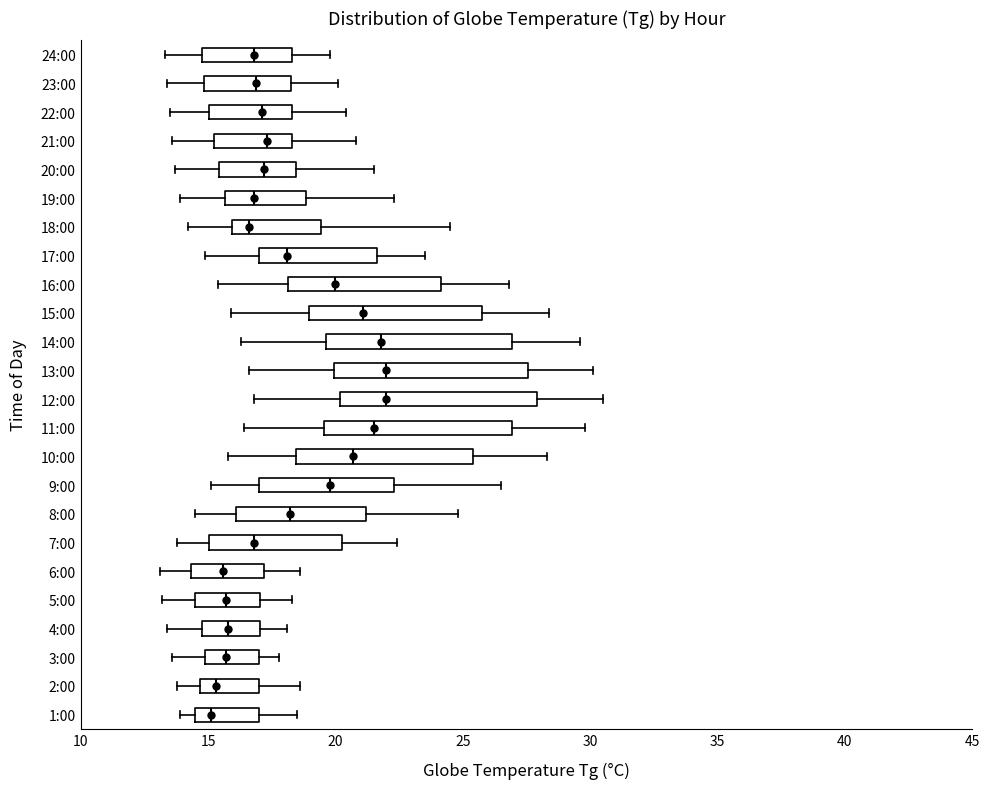

Reading bottom to top, transcribe this box plot: for each box, give where its median line is, the range the box spans, and where its two whiskers end, as read against the x-axis. The values are not printed on the chart, so give them approximately, as read against the axis.

1:00: median 15.0, box 14.5 to 17.0, whiskers 14.0 to 18.5
2:00: median 15.5, box 14.5 to 17.0, whiskers 14.0 to 18.5
3:00: median 15.5, box 15.0 to 17.0, whiskers 13.5 to 18.0
4:00: median 16.0, box 15.0 to 17.0, whiskers 13.5 to 18.0
5:00: median 15.5, box 14.5 to 17.0, whiskers 13.0 to 18.5
6:00: median 15.5, box 14.5 to 17.0, whiskers 13.0 to 18.5
7:00: median 17.0, box 15.0 to 20.5, whiskers 14.0 to 22.5
8:00: median 18.0, box 16.0 to 21.0, whiskers 14.5 to 25.0
9:00: median 20.0, box 17.0 to 22.5, whiskers 15.0 to 26.5
10:00: median 20.5, box 18.5 to 25.5, whiskers 16.0 to 28.5
11:00: median 21.5, box 19.5 to 27.0, whiskers 16.5 to 30.0
12:00: median 22.0, box 20.0 to 28.0, whiskers 17.0 to 30.5
13:00: median 22.0, box 20.0 to 27.5, whiskers 16.5 to 30.0
14:00: median 22.0, box 19.5 to 27.0, whiskers 16.5 to 29.5
15:00: median 21.0, box 19.0 to 26.0, whiskers 16.0 to 28.5
16:00: median 20.0, box 18.0 to 24.0, whiskers 15.5 to 27.0
17:00: median 18.0, box 17.0 to 21.5, whiskers 15.0 to 23.5
18:00: median 16.5, box 16.0 to 19.5, whiskers 14.0 to 24.5
19:00: median 17.0, box 15.5 to 19.0, whiskers 14.0 to 22.5
20:00: median 17.0, box 15.5 to 18.5, whiskers 13.5 to 21.5
21:00: median 17.5, box 15.5 to 18.5, whiskers 13.5 to 21.0
22:00: median 17.0, box 15.0 to 18.5, whiskers 13.5 to 20.5
23:00: median 17.0, box 15.0 to 18.5, whiskers 13.5 to 20.0
24:00: median 17.0, box 15.0 to 18.5, whiskers 13.5 to 20.0